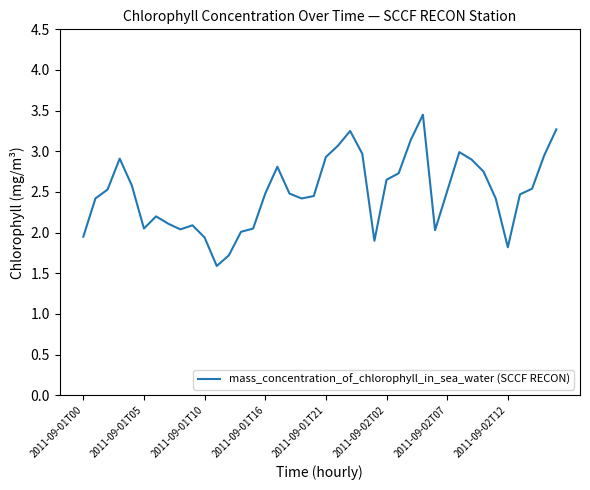

What is the minimum value shown in the chart?

1.6